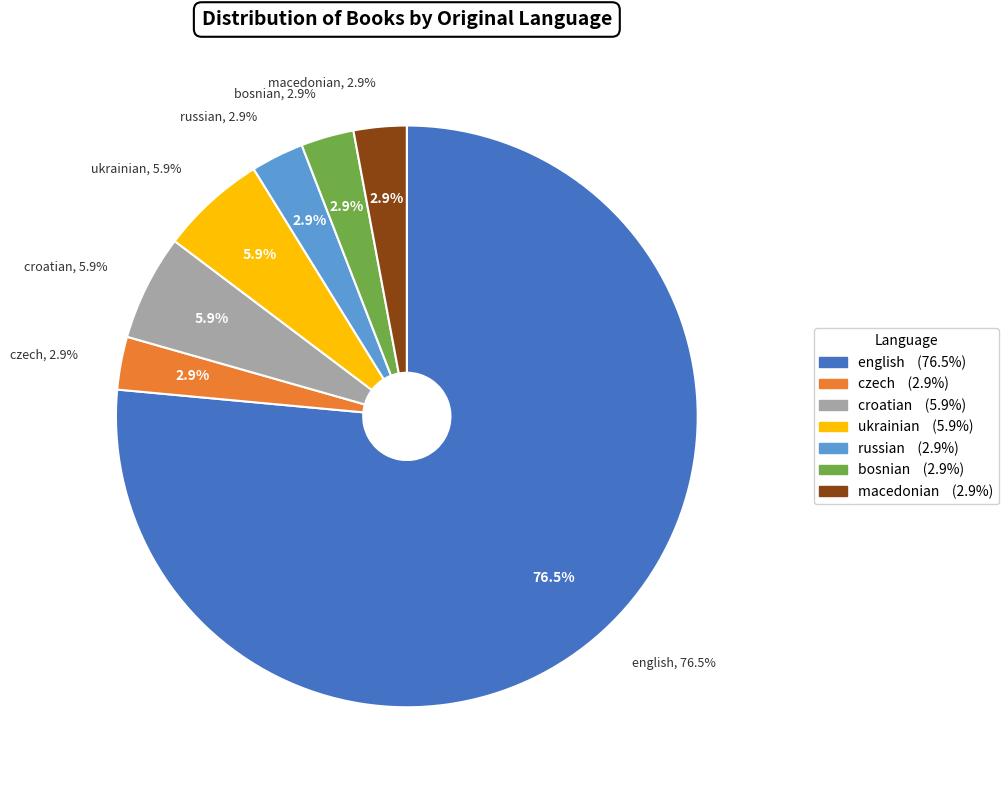

What is the change in value from ukrainian to russian?

-1